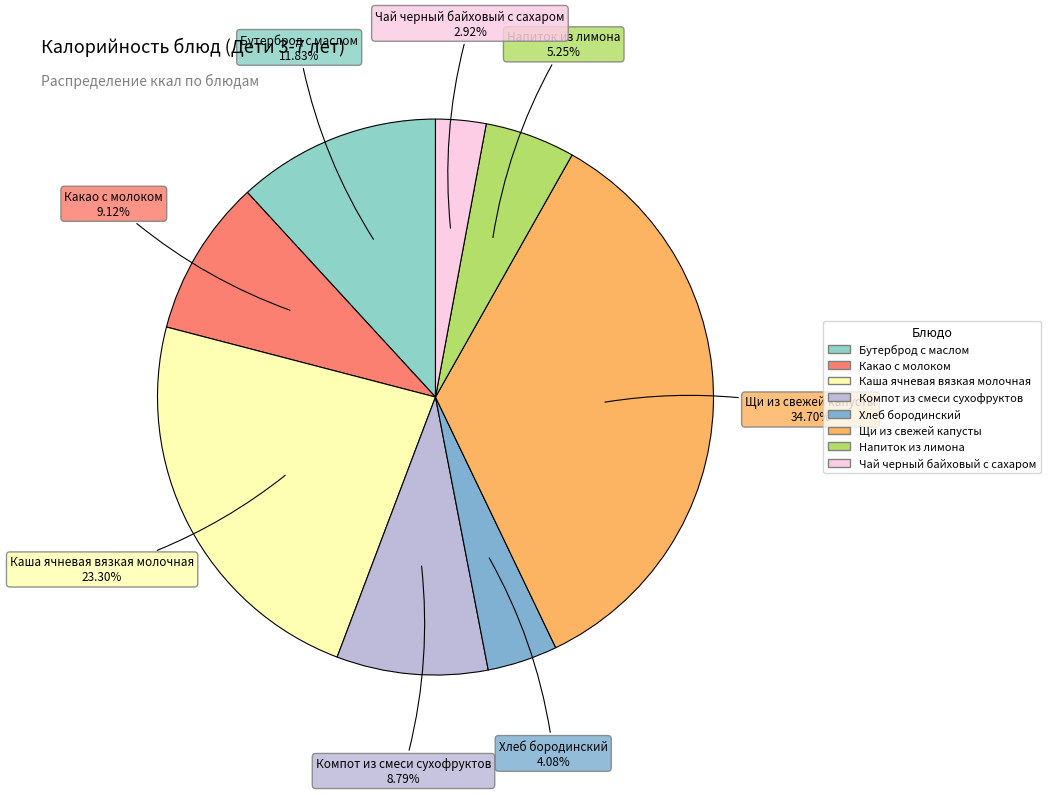

What is the largest slice in the pie chart?

Щи из свежей капусты